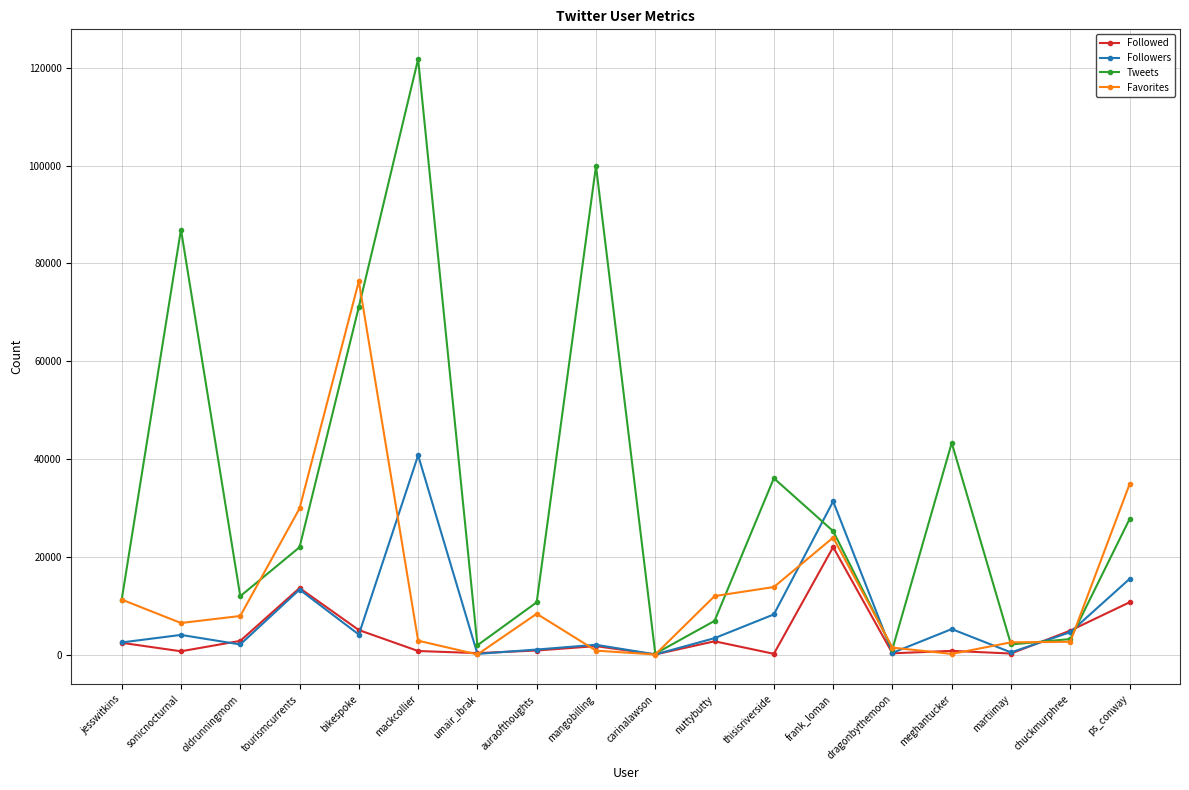

In Followers, how many points are lower than both neighbors (excluding endpoints)?

6